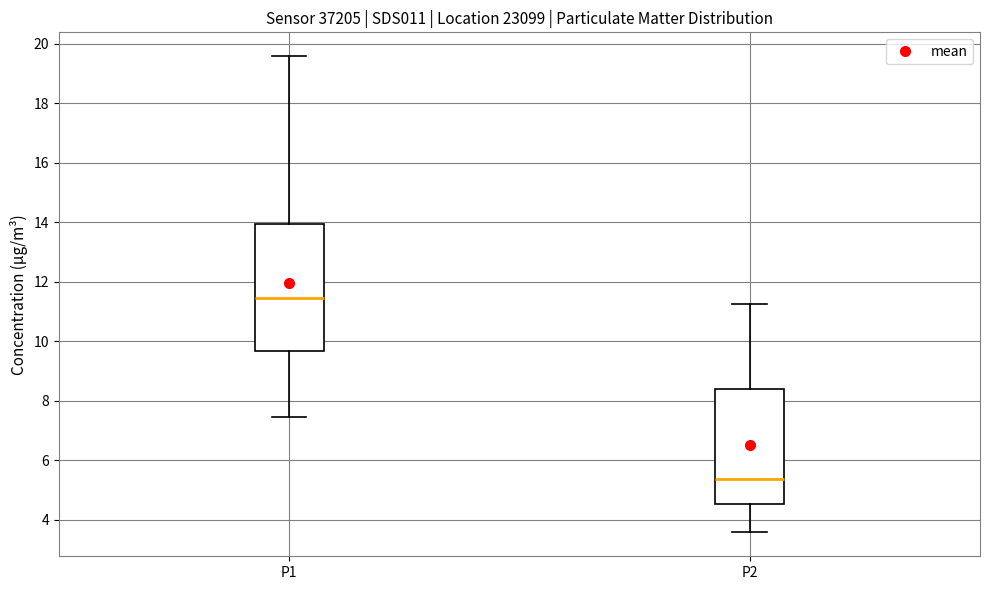

Where is the upper edge of the box for P2 on the y-axis? The values are not printed on the chart, so give them approximately, as read against the axis.

8.4